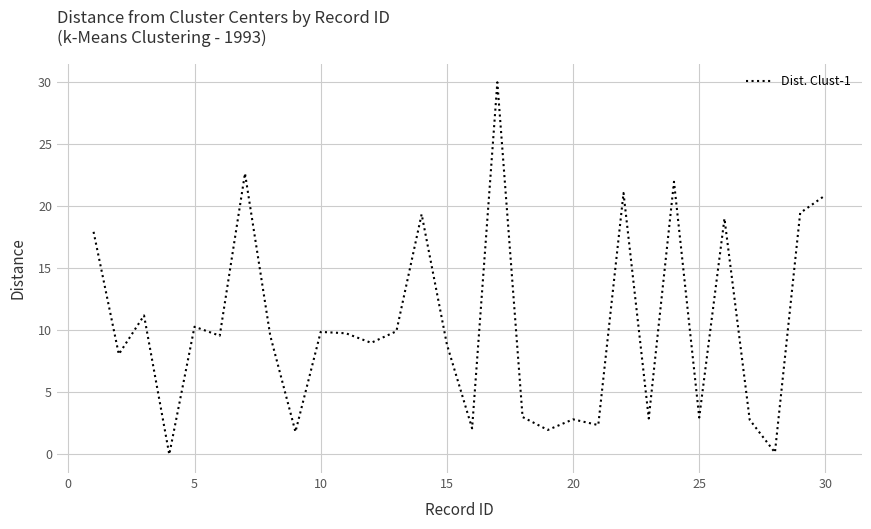

What is the maximum value shown in the chart?

30.0